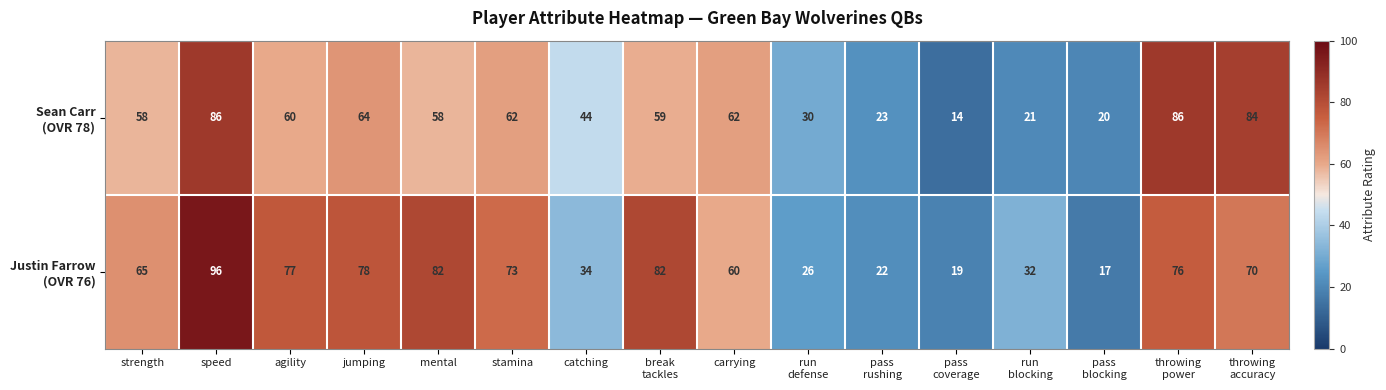

At how many categories does at least one series exceed 21?

14